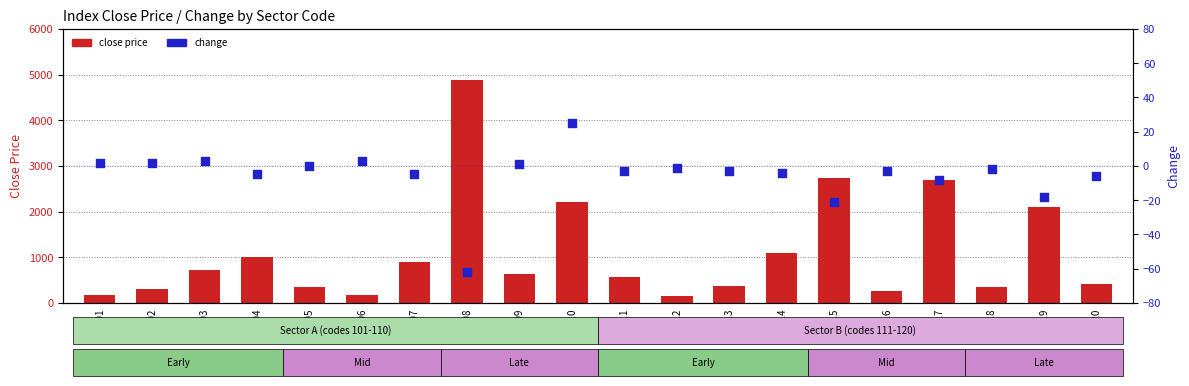

Which series reaches the maximum Y coordinate?

close price